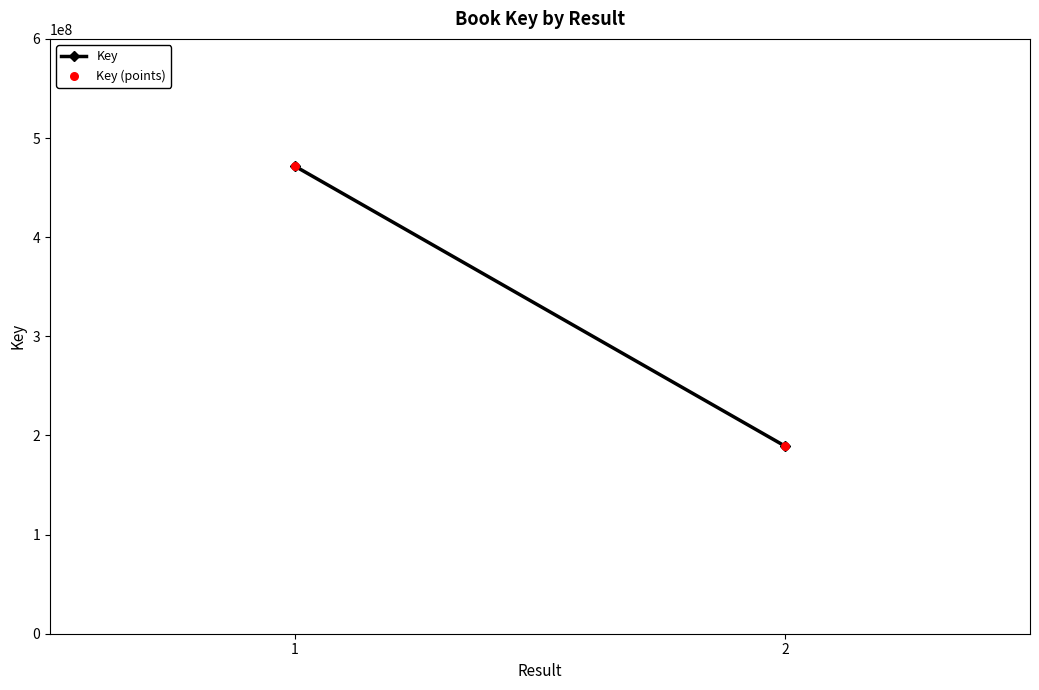

What is the range of Y values (max minus min)?

282283912